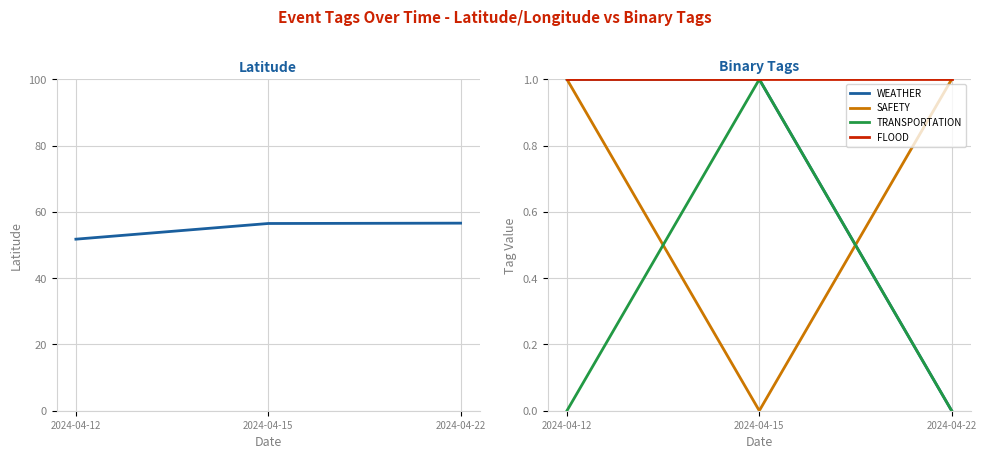

What is the lowest value of the Latitude series?

51.8